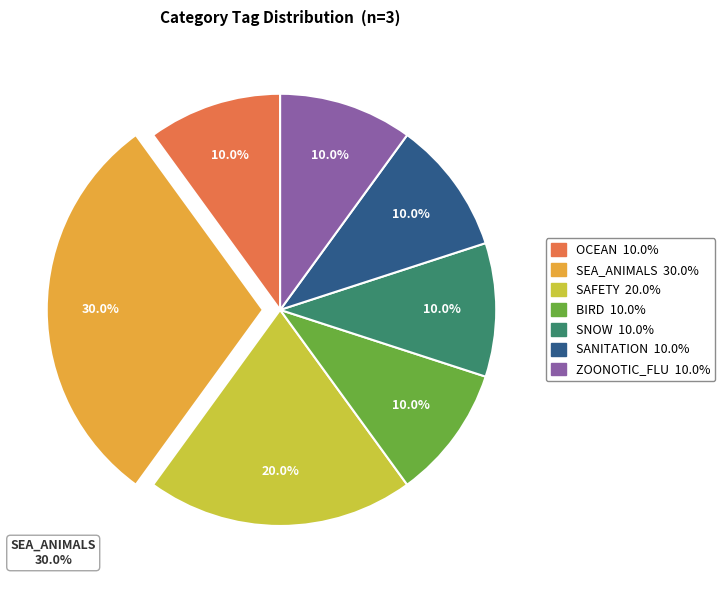

Does any single category account for the majority?

No